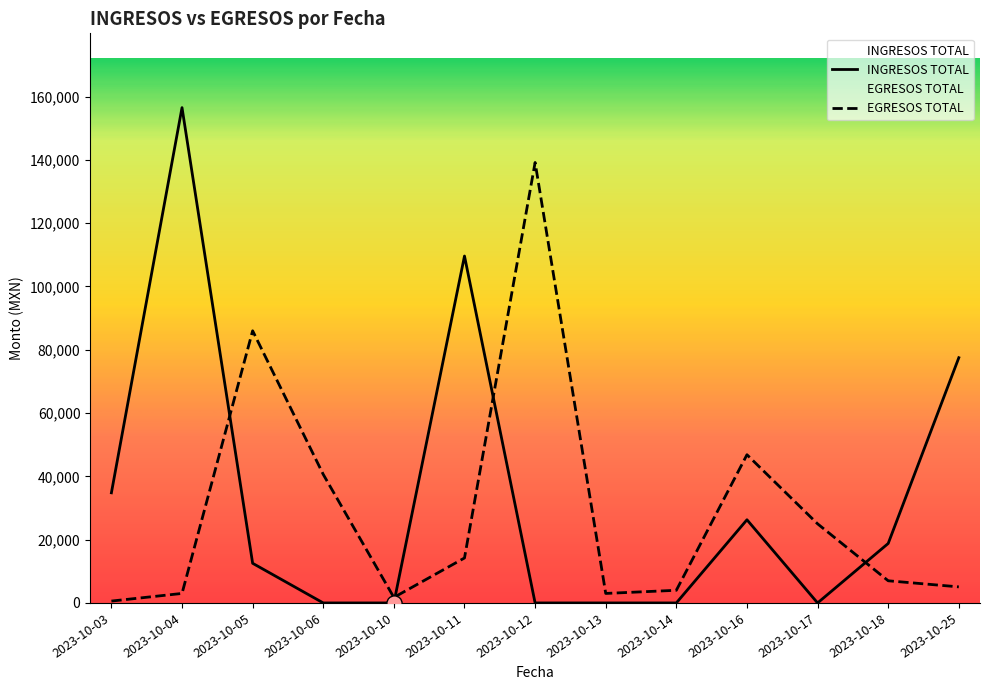

At which category is the sum across all series the highest?

2023-10-04